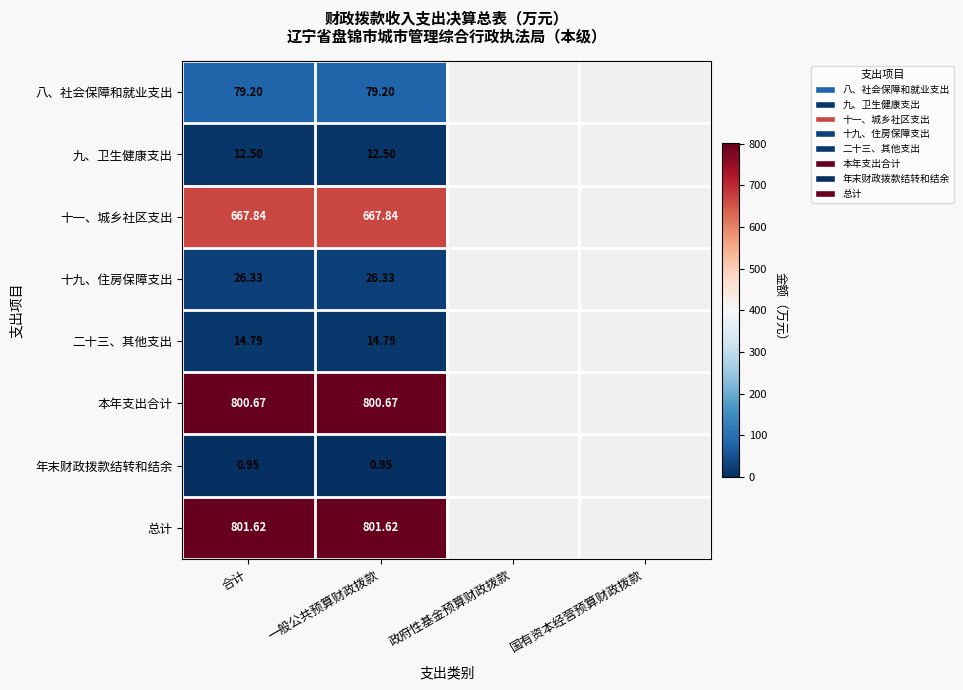

Which category has the lowest value across all series?

合计